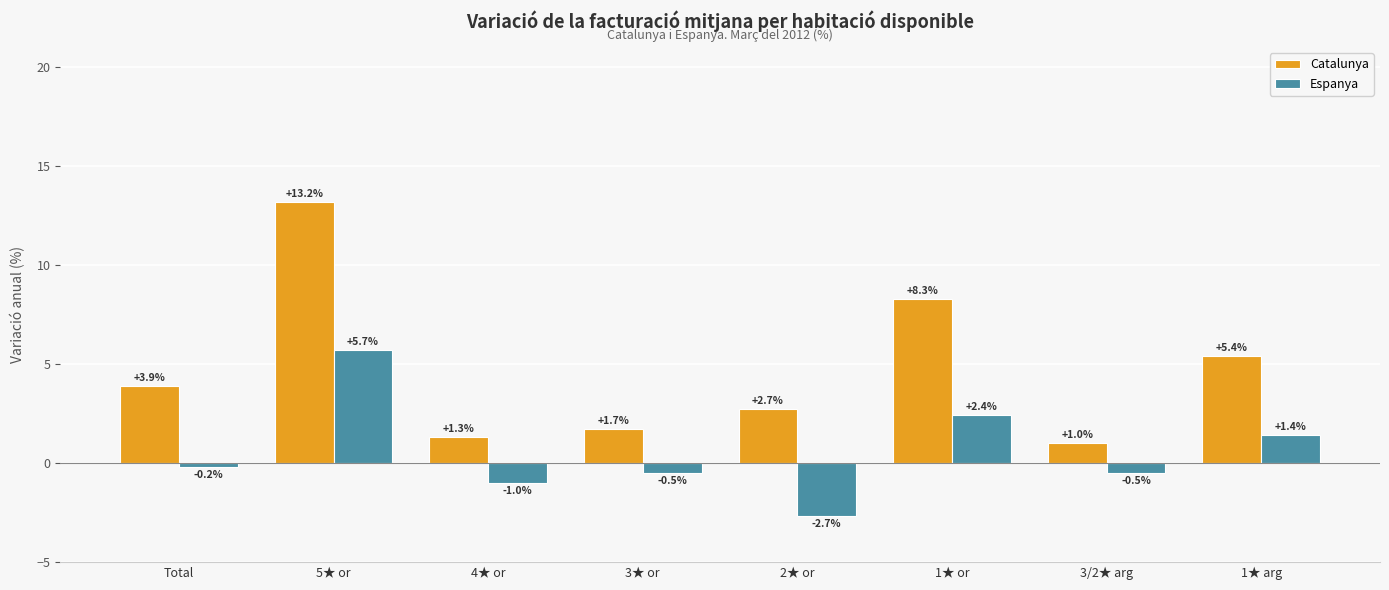

What is the value of the Espanya bar at the 7th from the left?

-0.5